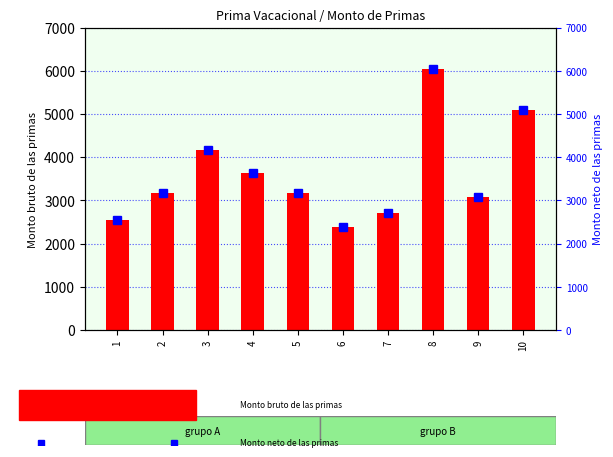

Which has a higher value, 10 or 8?

8